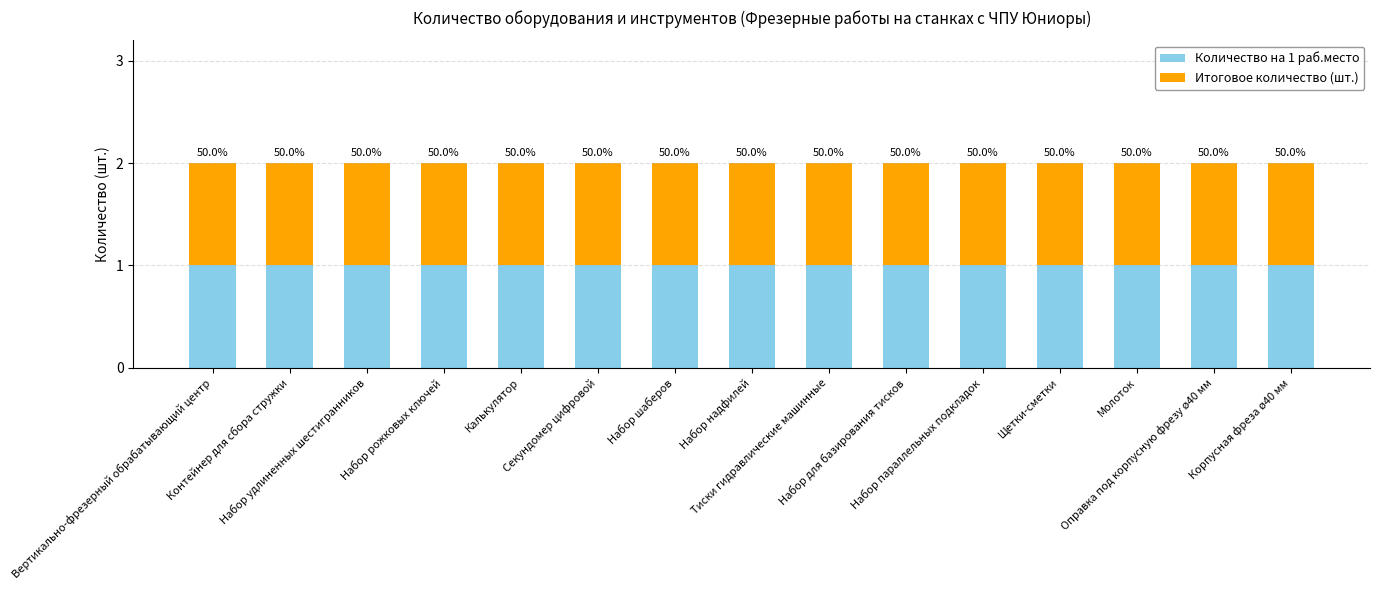

True or false: Количество на 1 раб.место has a value of 1 at Калькулятор.

True